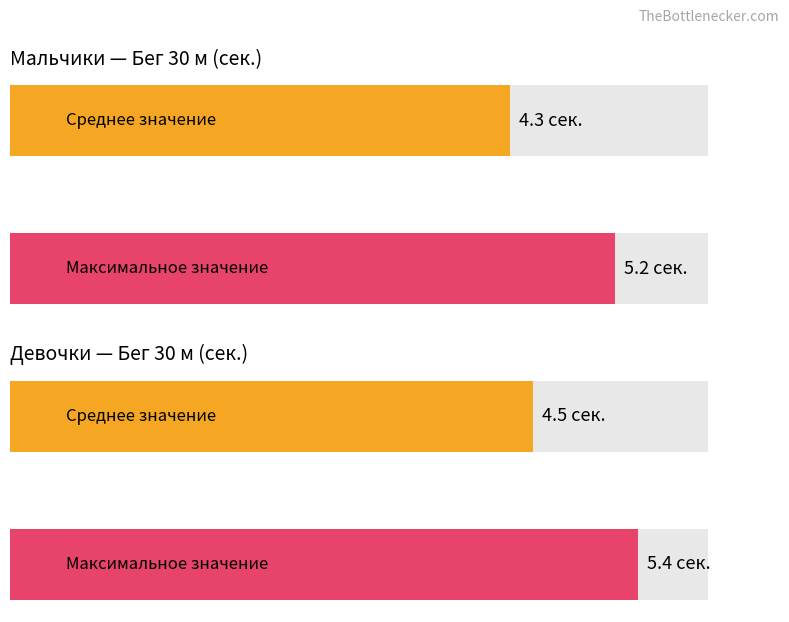

How many distinct data groups are displayed?

4